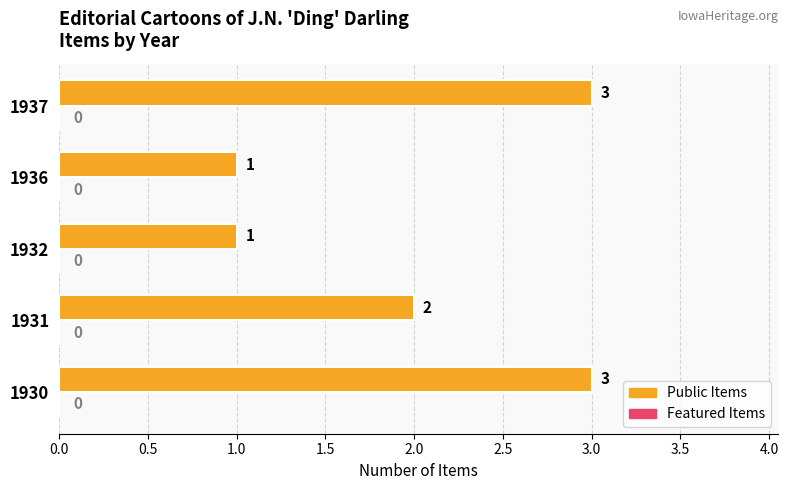

The chart shows a value of 1 at 1936. True or false?

True